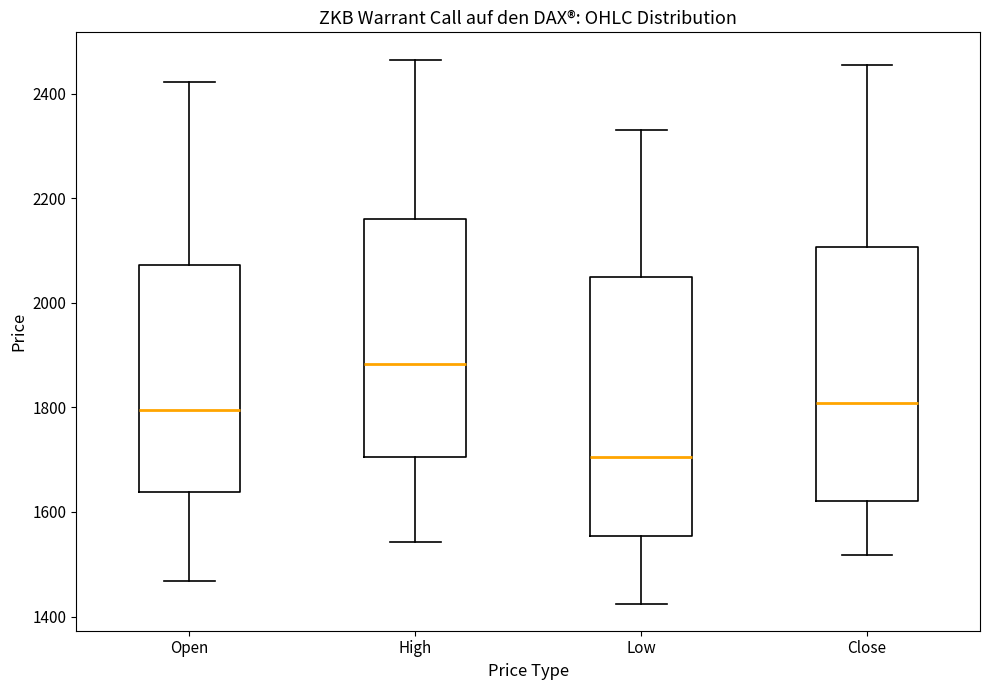

Reading left to right, transcribe this box plot: for each box, give where its median line is, the range the box spans, and where its two whiskers end, as read against the y-axis. The values are not printed on the chart, so give them approximately, as read against the axis.

Open: median 1800, box 1640 to 2080, whiskers 1460 to 2420
High: median 1880, box 1700 to 2160, whiskers 1540 to 2460
Low: median 1700, box 1560 to 2040, whiskers 1420 to 2340
Close: median 1800, box 1620 to 2100, whiskers 1520 to 2460